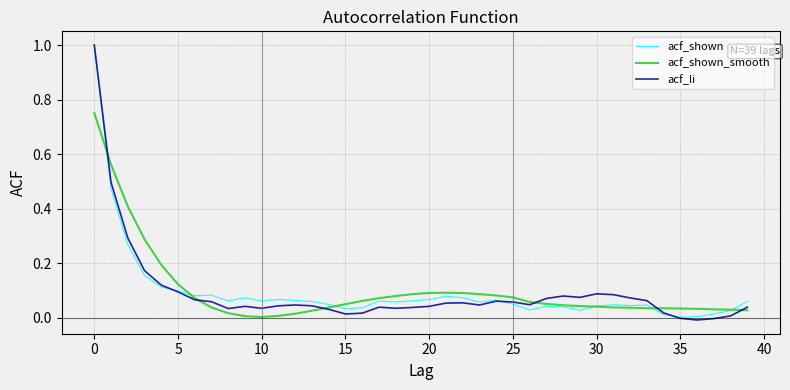

Which series has the largest range (max minus min)?

acf_li